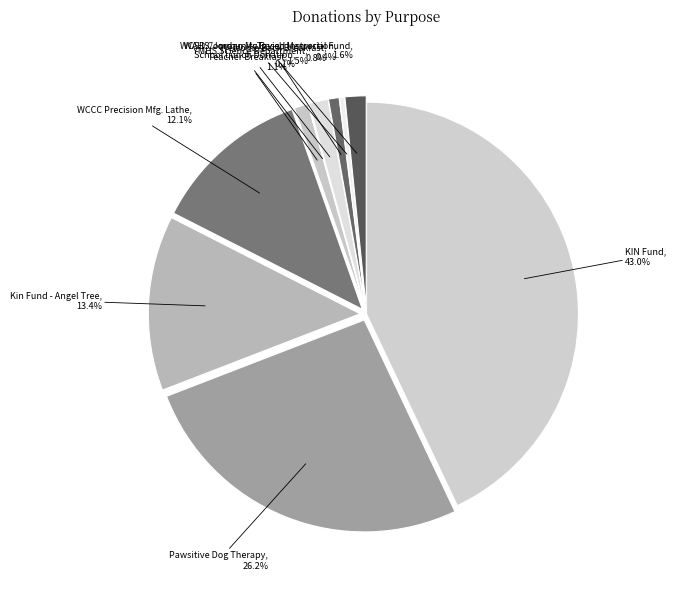

Approximately how many times larger is the value at WCSD Community Based Instruction compared to YMHS Science Department?

0.3